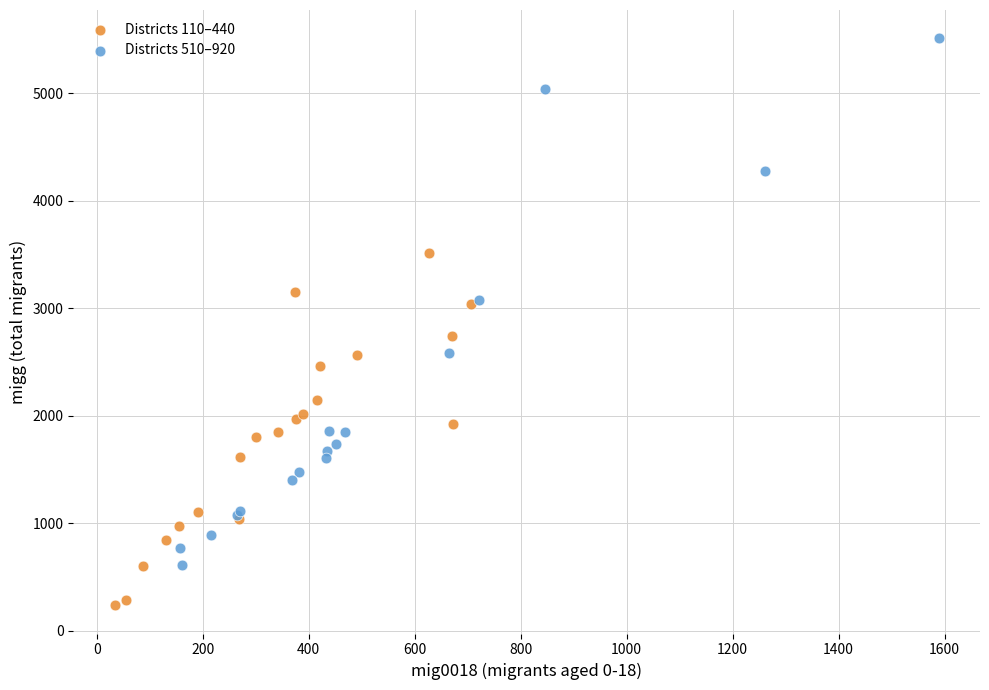

Which series contains the lowest Y value?

Districts 110–440